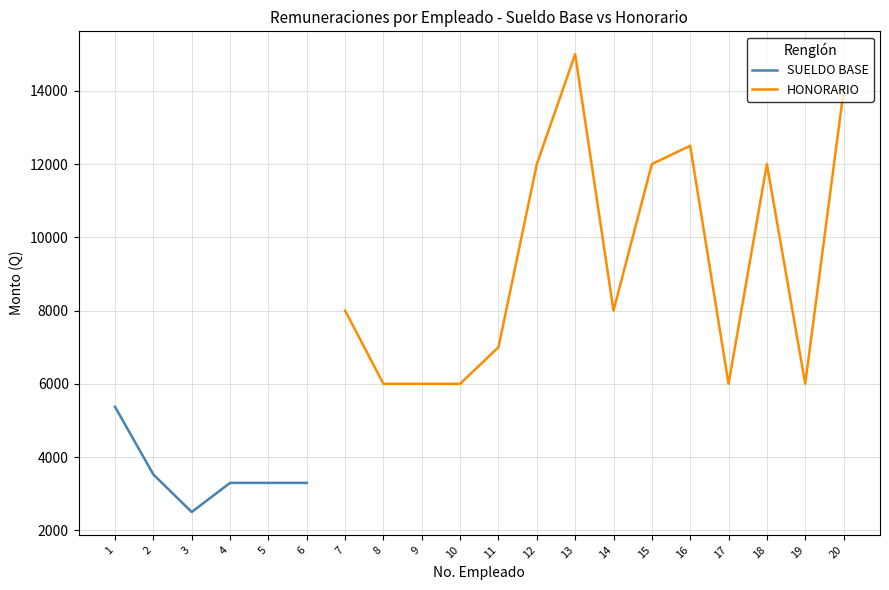

Is the value of HONORARIO at 16 greater than the value of SUELDO BASE at 17?

No